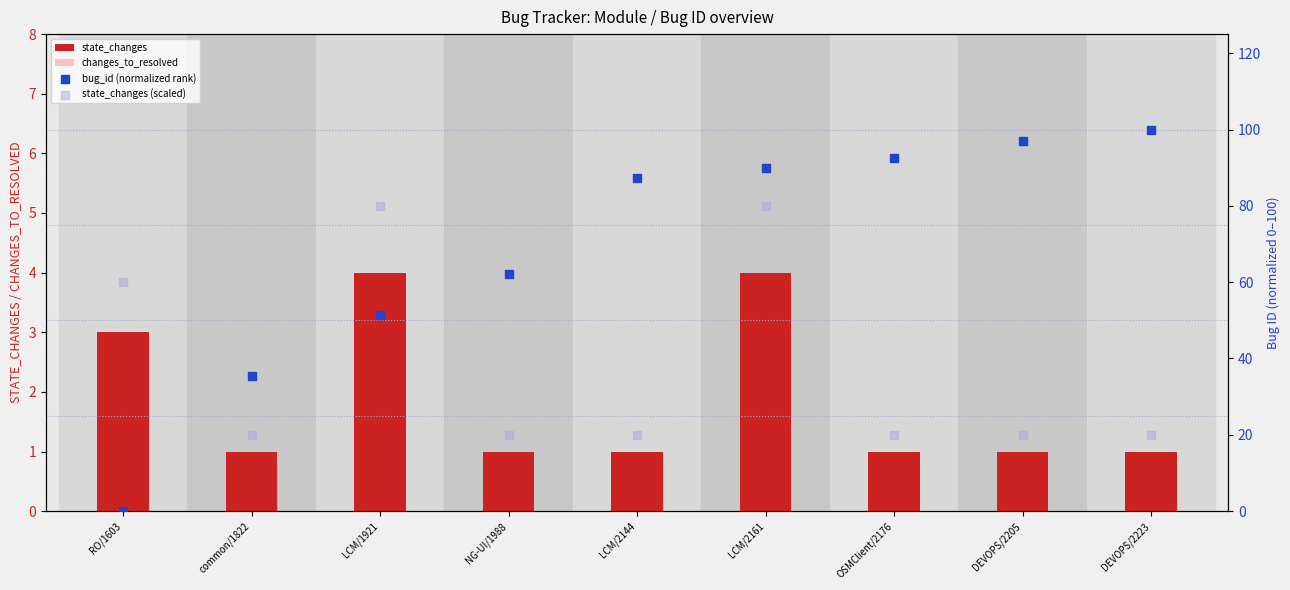

Which series has the largest Y range (max minus min)?

bug_id (normalized rank)